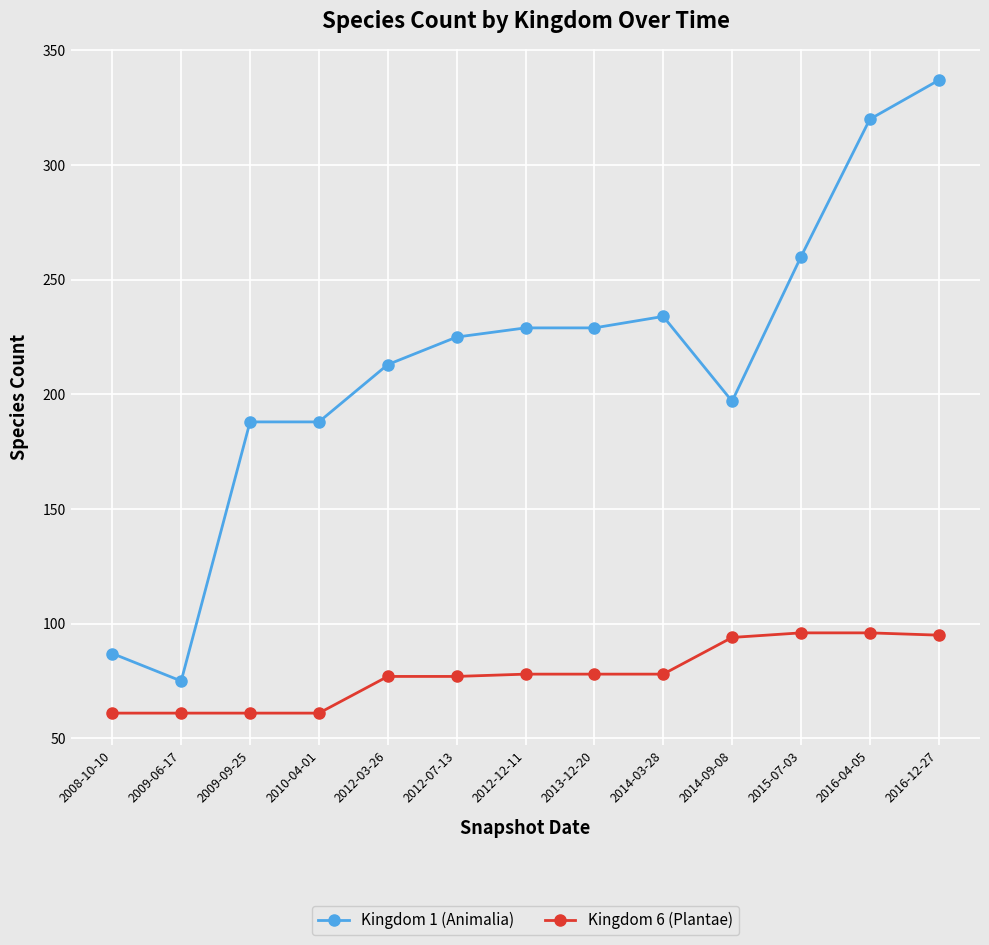

What are all the series names shown in the legend?

Kingdom 1 (Animalia), Kingdom 6 (Plantae)